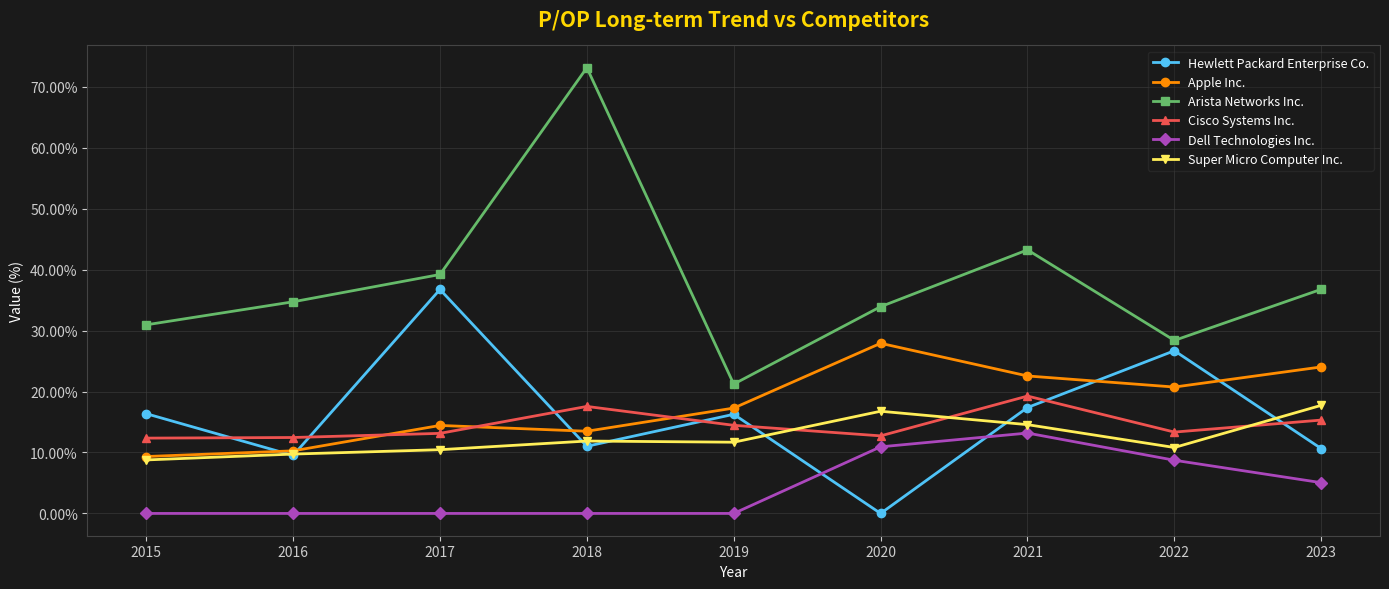

Does the chart have visible grid lines?

Yes